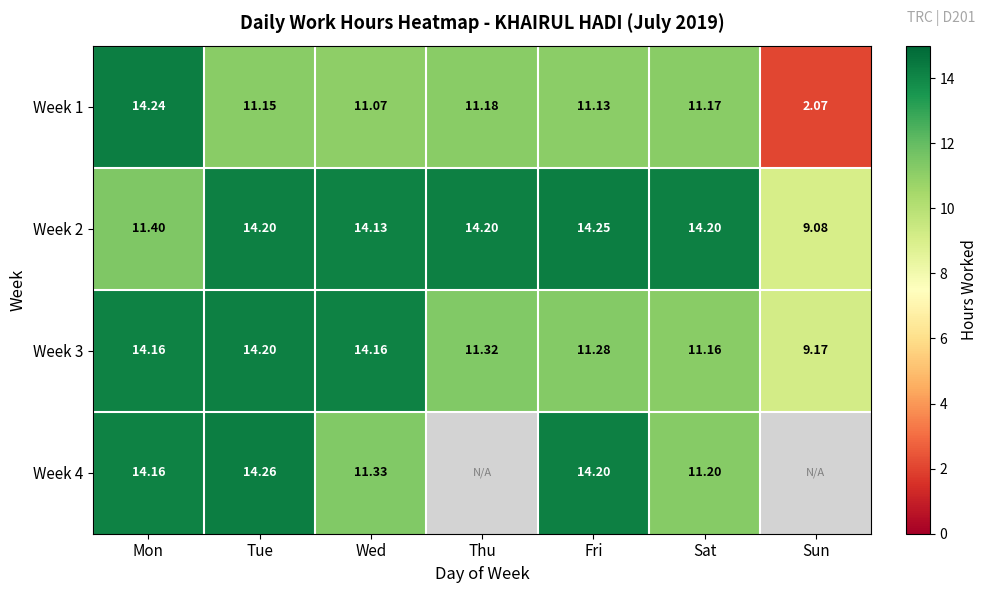

What is the difference between the highest and lowest values at Thu?

3.0